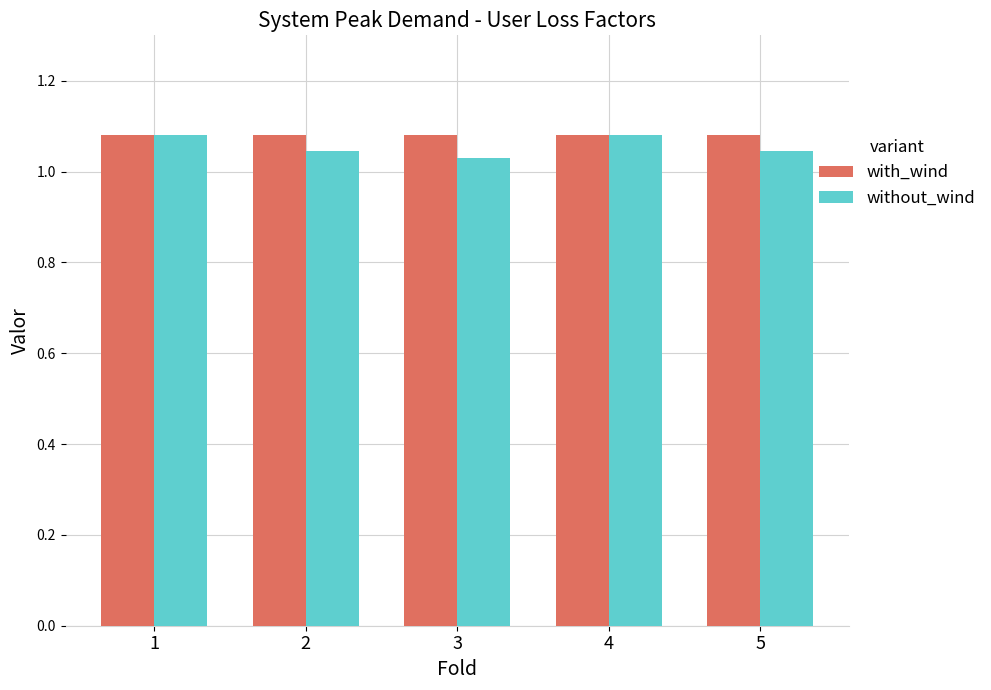

Is it true that without_wind equals 1.6 at 5?

False